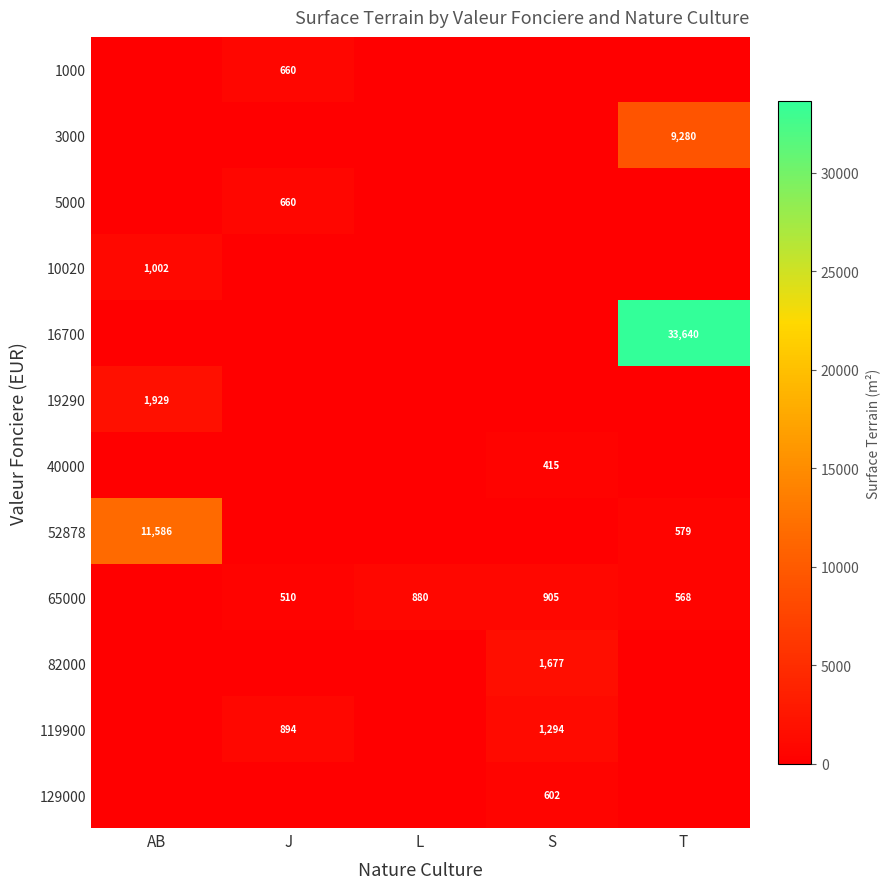

Is the value of 3000 at T greater than the value of 65000 at J?

Yes